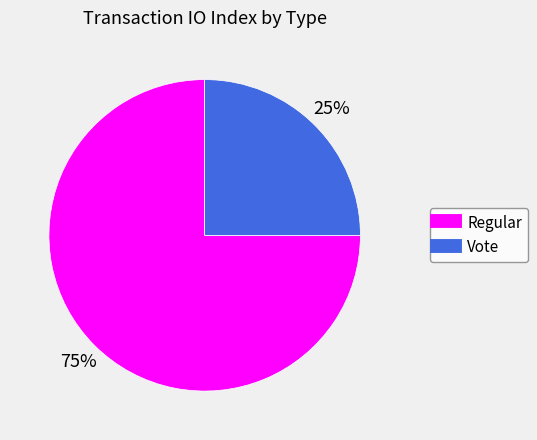

Between Regular and Vote, which is larger?

Regular